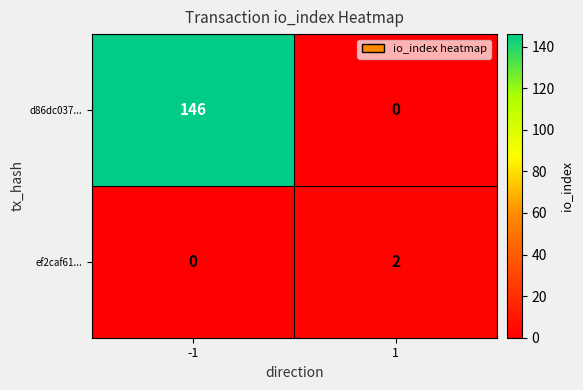

Is the value of d86dc037... at -1 greater than the value of ef2caf61... at -1?

Yes